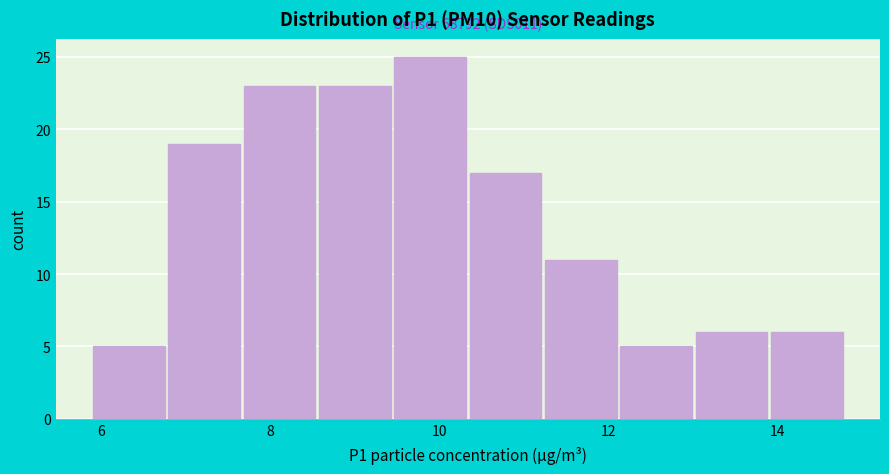

Which range on the x-axis has the tallest bar?

9.4 to 10.4